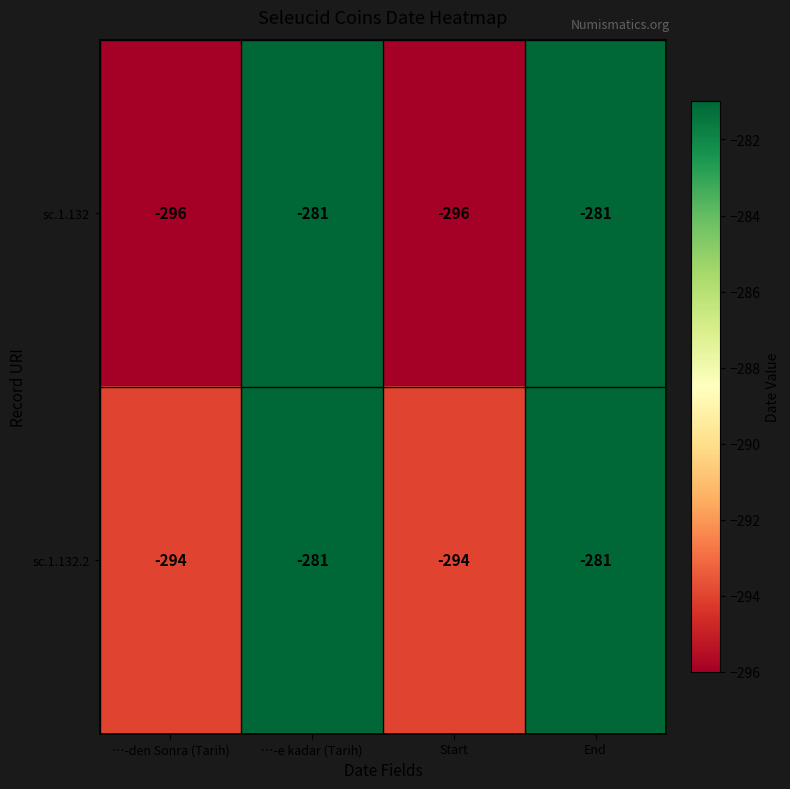

List the series in order of their overall mean, highest first.

sc.1.132.2, sc.1.132